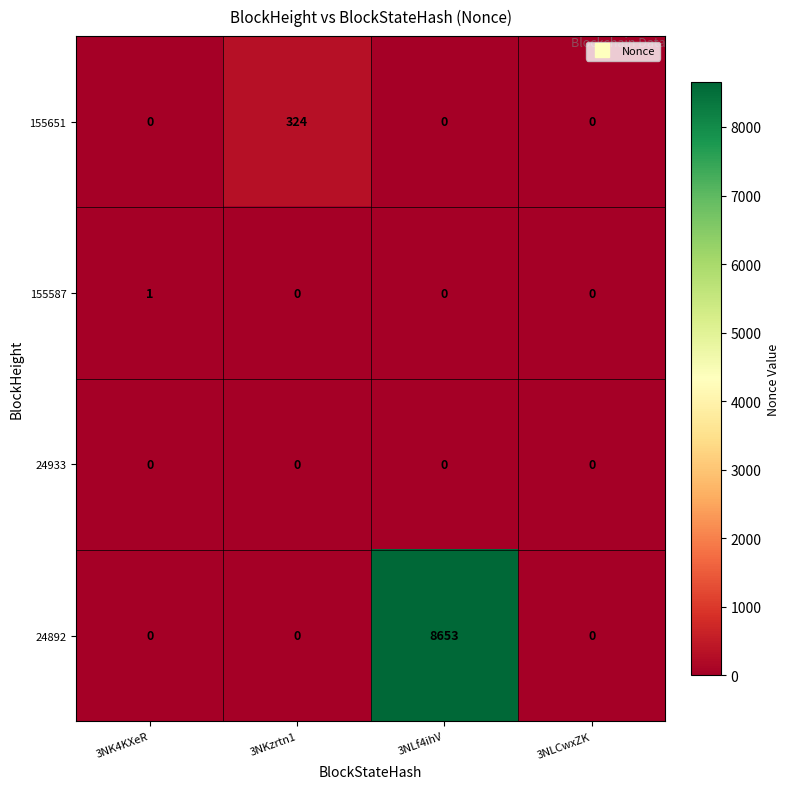

Reading left to right, what are all the values shown in this chart?

155651: 3NK4KXeR=0	3NKzrtn1=324	3NLf4ihV=0	3NLCwxZK=0
155587: 3NK4KXeR=1	3NKzrtn1=0	3NLf4ihV=0	3NLCwxZK=0
24933: 3NK4KXeR=0	3NKzrtn1=0	3NLf4ihV=0	3NLCwxZK=0
24892: 3NK4KXeR=0	3NKzrtn1=0	3NLf4ihV=8653	3NLCwxZK=0